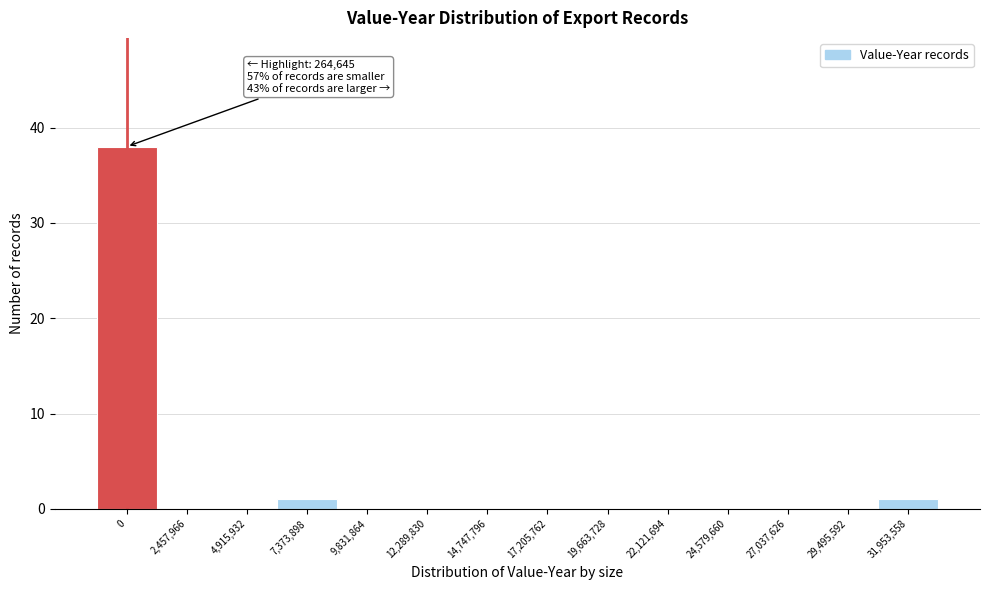

Reading right to left, transcribe all the data shown in this chart.

31,953,558=1	29,495,592=0	27,037,626=0	24,579,660=0	22,121,694=0	19,663,728=0	17,205,762=0	14,747,796=0	12,289,830=0	9,831,864=0	7,373,898=1	4,915,932=0	2,457,966=0	0=38